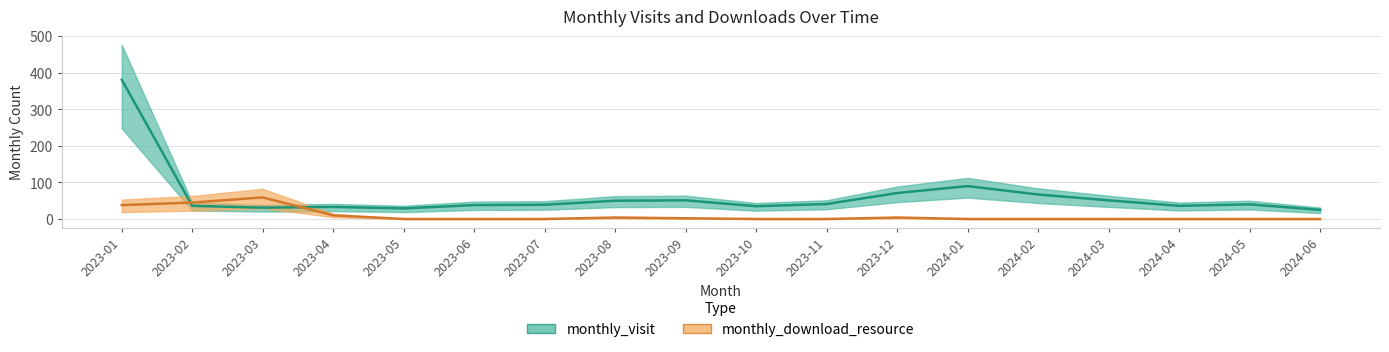

Reading left to right, list all the values displayed in this chart.

monthly_visit: 2023-01=381	2023-02=36	2023-03=31	2023-04=33	2023-05=29	2023-06=38	2023-07=39	2023-08=50	2023-09=51	2023-10=35	2023-11=41	2023-12=71	2024-01=90	2024-02=67	2024-03=51	2024-04=36	2024-05=40	2024-06=25
monthly_download_resource: 2023-01=38	2023-02=45	2023-03=59	2023-04=10	2023-05=0	2023-06=0	2023-07=0	2023-08=4	2023-09=2	2023-10=0	2023-11=0	2023-12=4	2024-01=0	2024-02=0	2024-03=0	2024-04=0	2024-05=0	2024-06=0